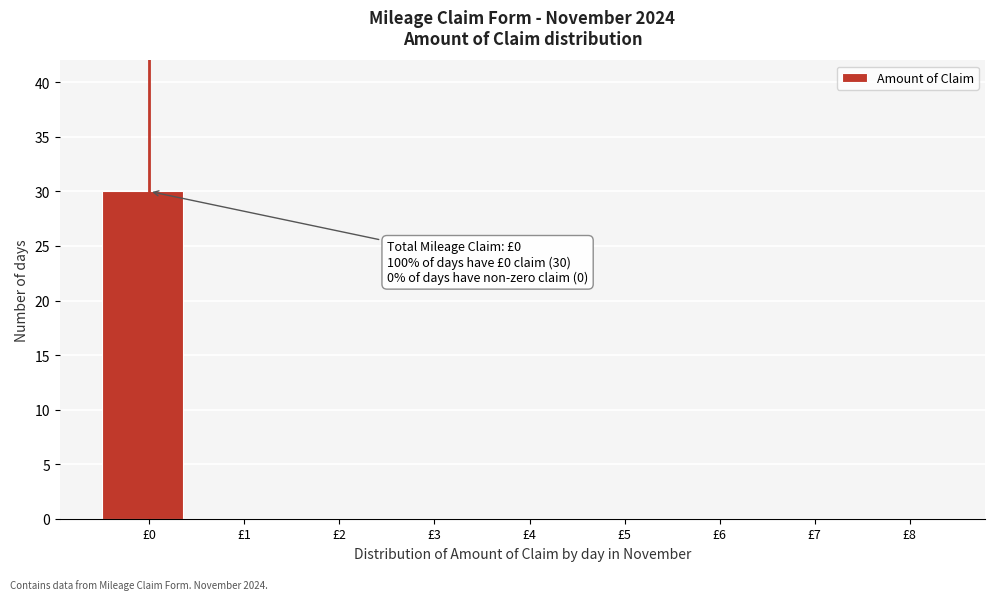

Which range on the x-axis has the tallest bar?

-0.5 to 0.5